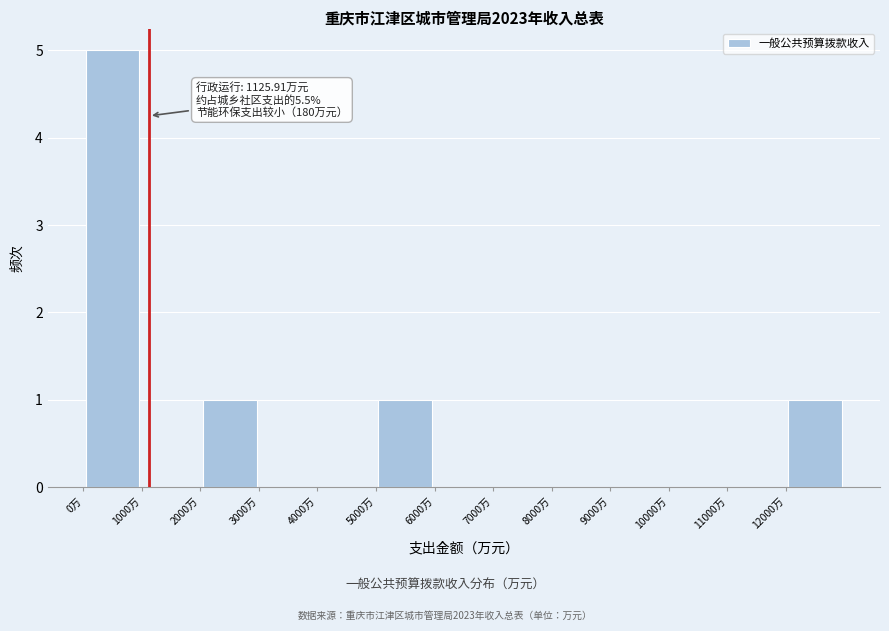

Which range on the x-axis has the tallest bar?

0 to 1000